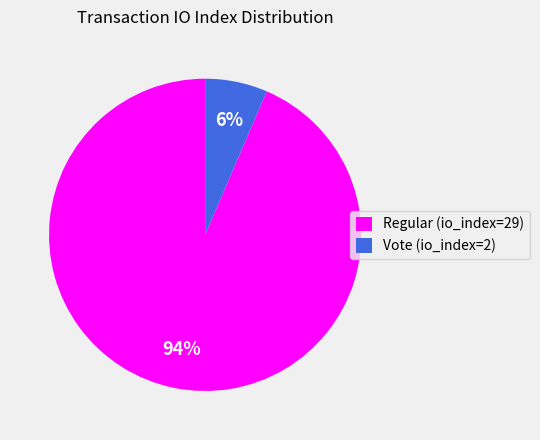

The Vote (io_index=2) slice represents 6% of the pie. True or false?

True